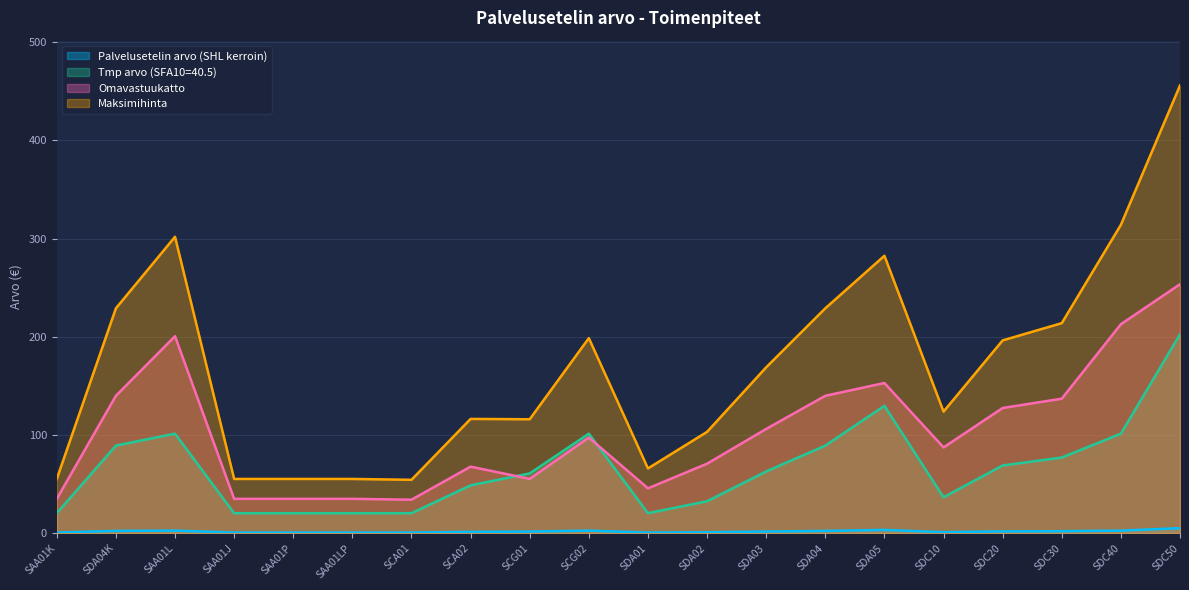

The Palvelusetelin arvo (SHL kerroin) series shows 2.2 at SDA04. True or false?

True